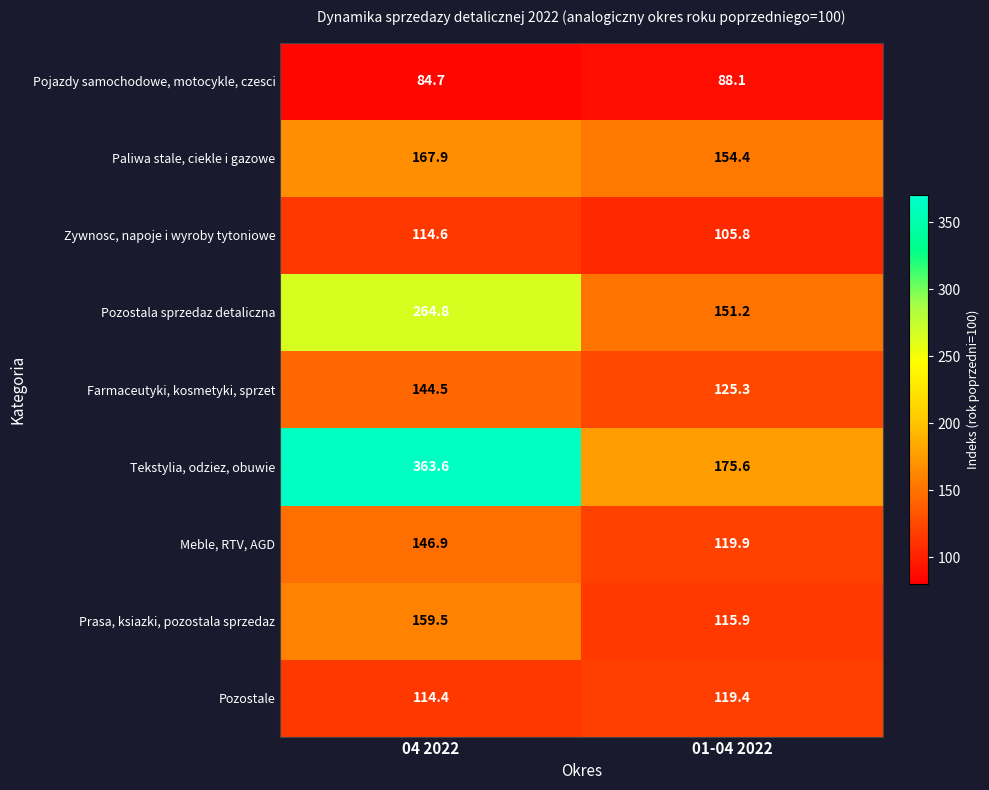

The Pozostala sprzedaz detaliczna series shows 52.9 at 01-04 2022. True or false?

False